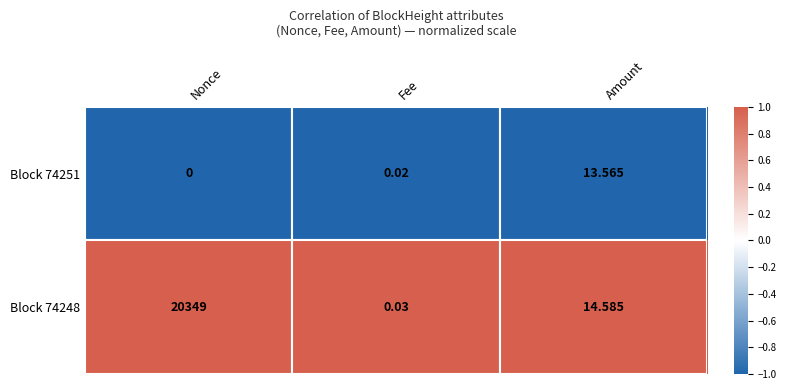

Which series has the largest range (max minus min)?

Block 74248